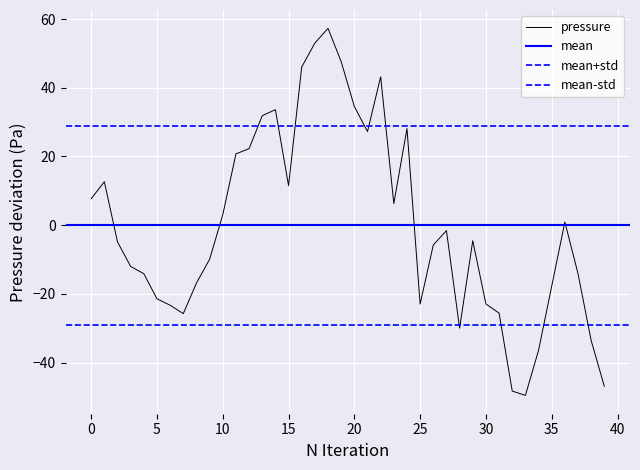

Does the chart display data point markers on the line(s)?

No